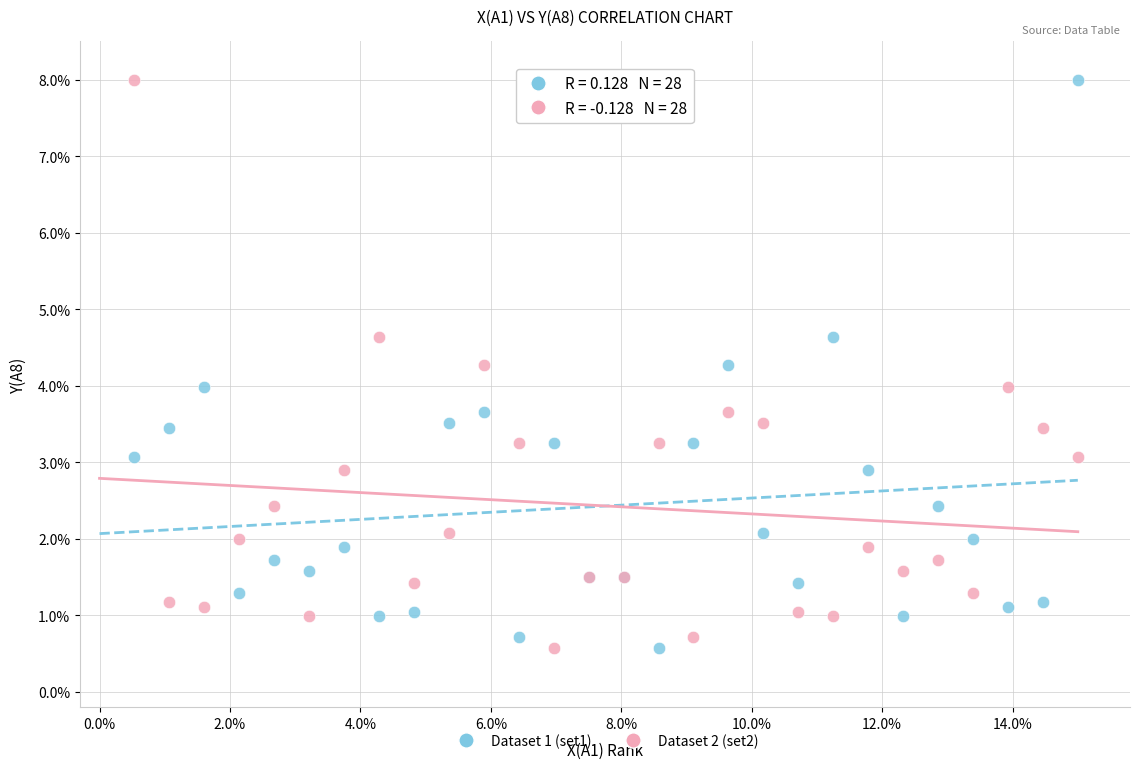

What are all the series names shown in the legend?

Dataset 1 (set1), Dataset 2 (set2)